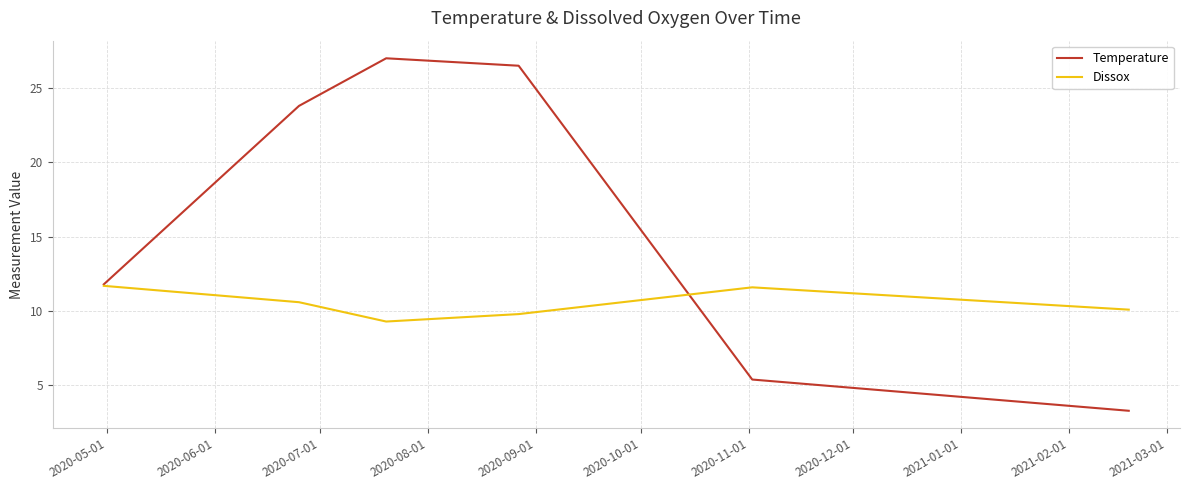

Rank the series by their maximum value, from lowest to highest.

Dissox, Temperature